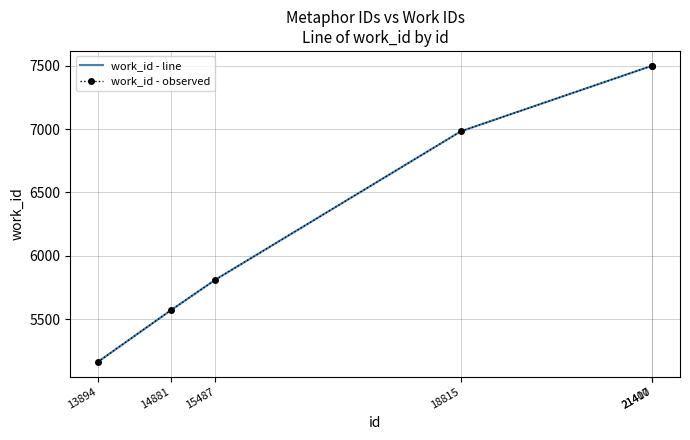

What is the value of the work_id - line point at the 3rd from the left?

5812